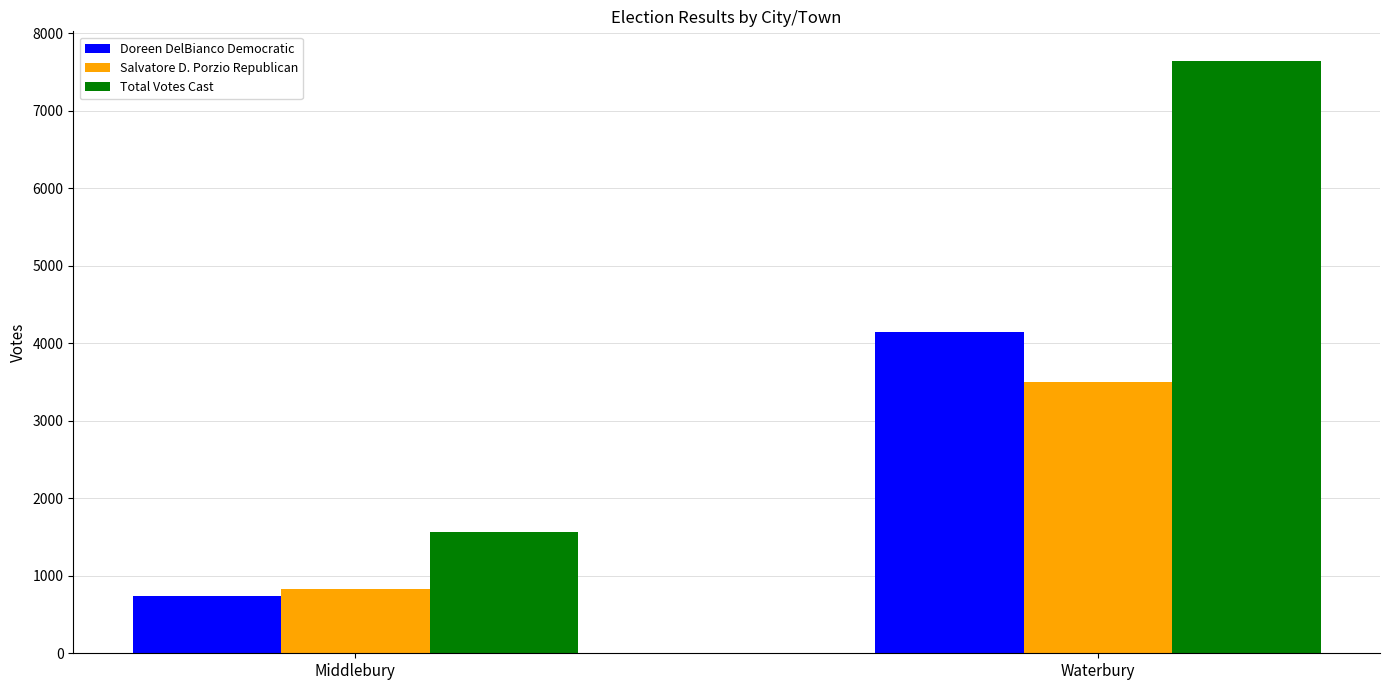

What is the maximum value for Doreen DelBianco Democratic?

4147